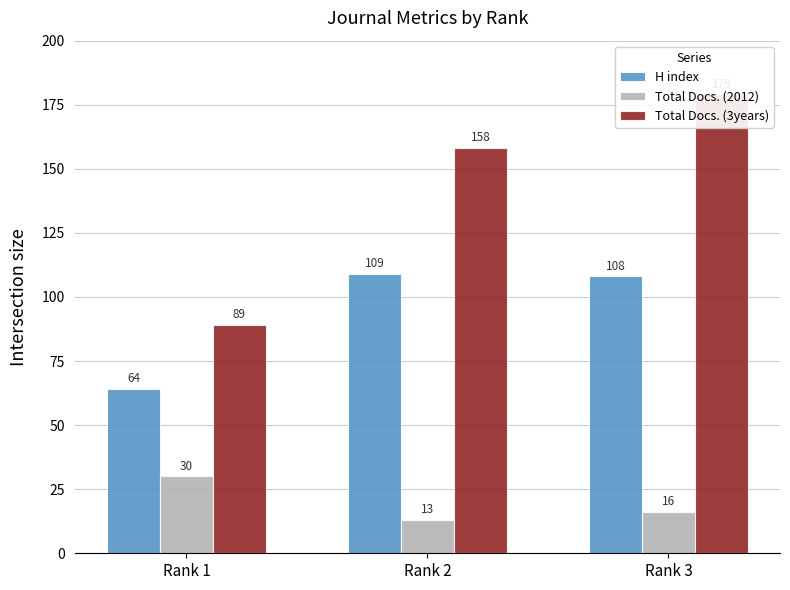

Reading right to left, transcribe all the data shown in this chart.

H index: 108	109	64
Total Docs. (2012): 16	13	30
Total Docs. (3years): 179	158	89